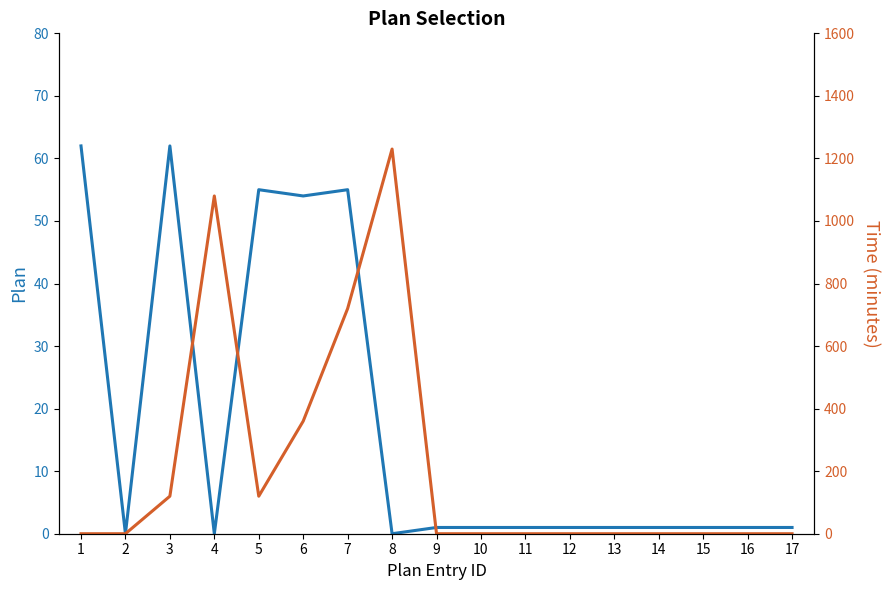

How many positive values does the Plan series have?

14